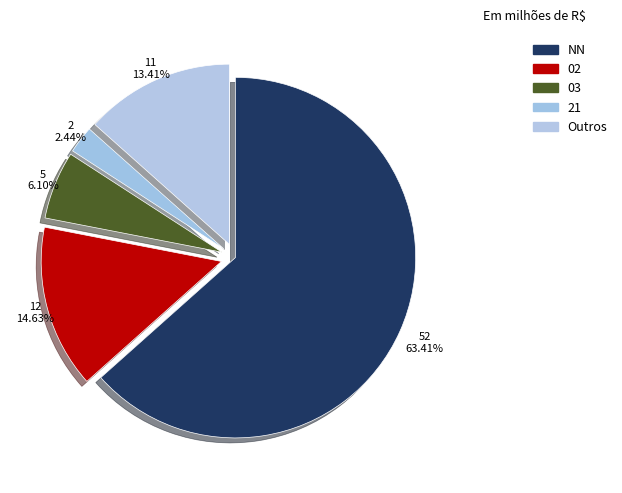

How many segments does this pie chart have?

5